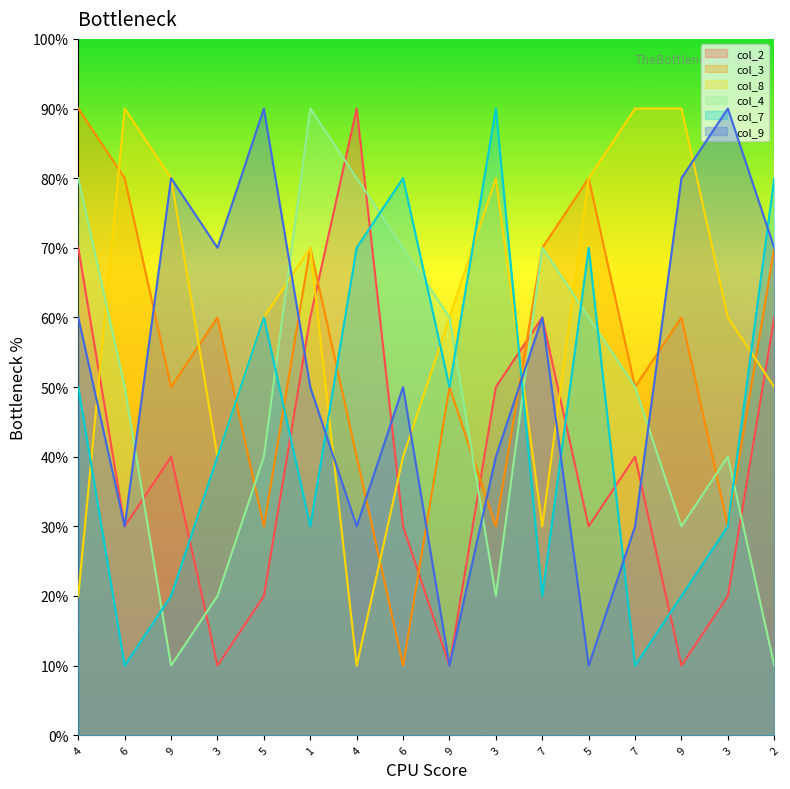

How many data points in col_2 are less than 4?

8